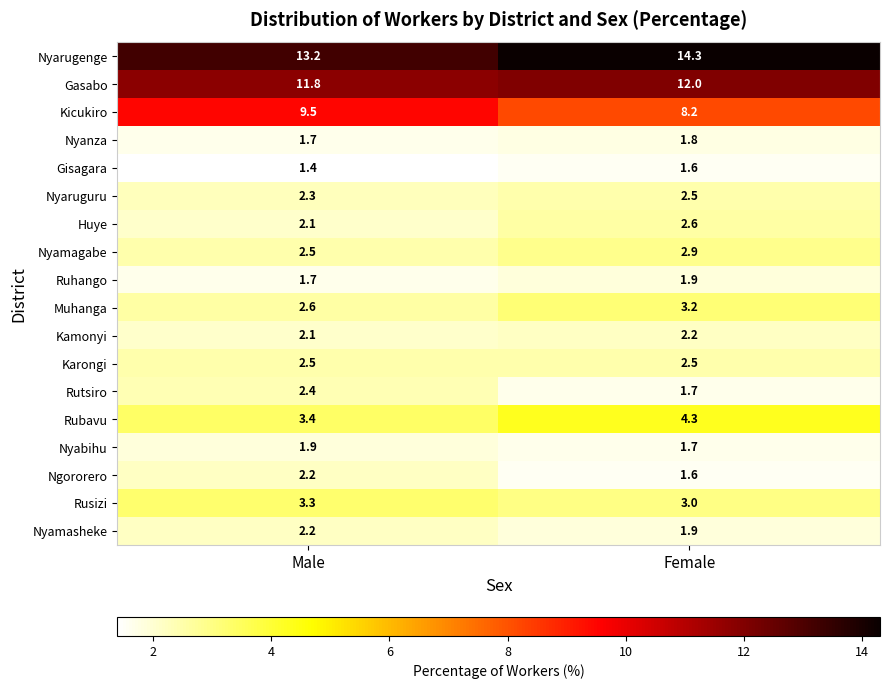

Count the number of categories in the chart.

2